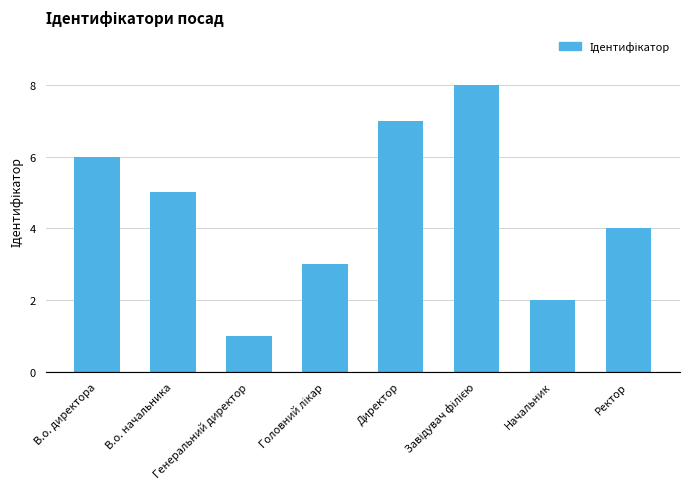

What is the ratio of the value at Директор to the value at В.о. начальника?

1.4